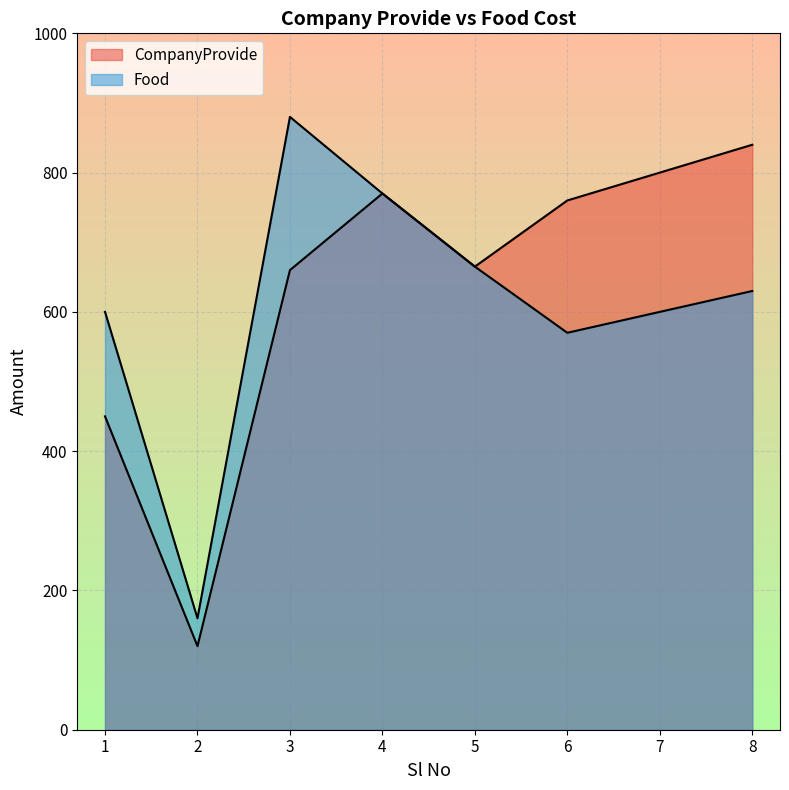

Rank the series by their average value, from lowest to highest.

Food, CompanyProvide